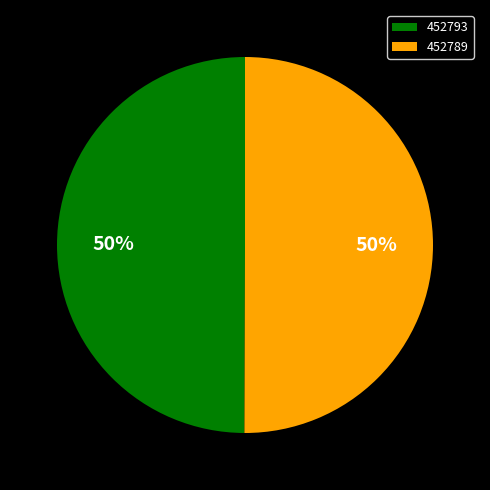

What percentage is the 452793 slice, to the nearest percent?

50%